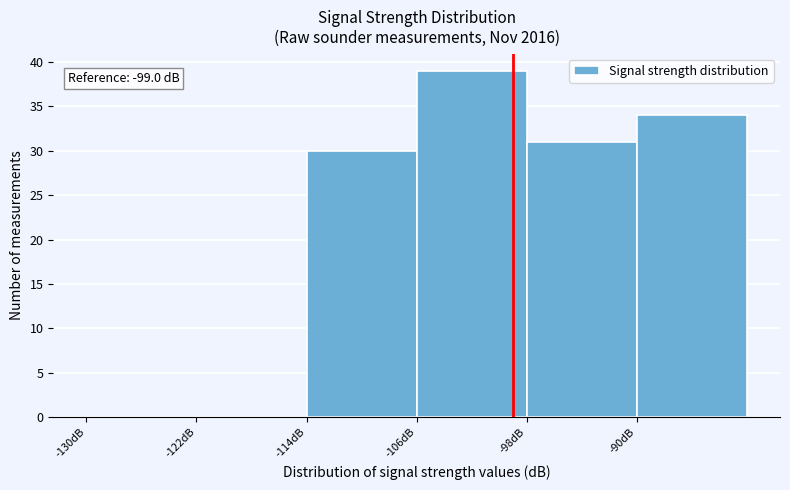

Which range on the x-axis has the tallest bar?

-106 to -98